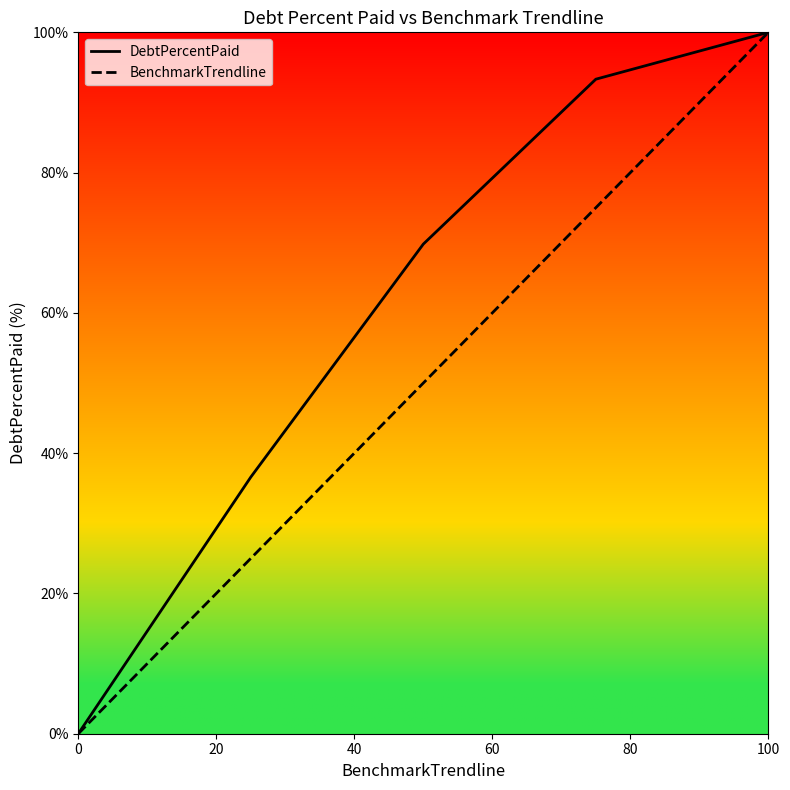

What is the greatest value displayed?

100.0